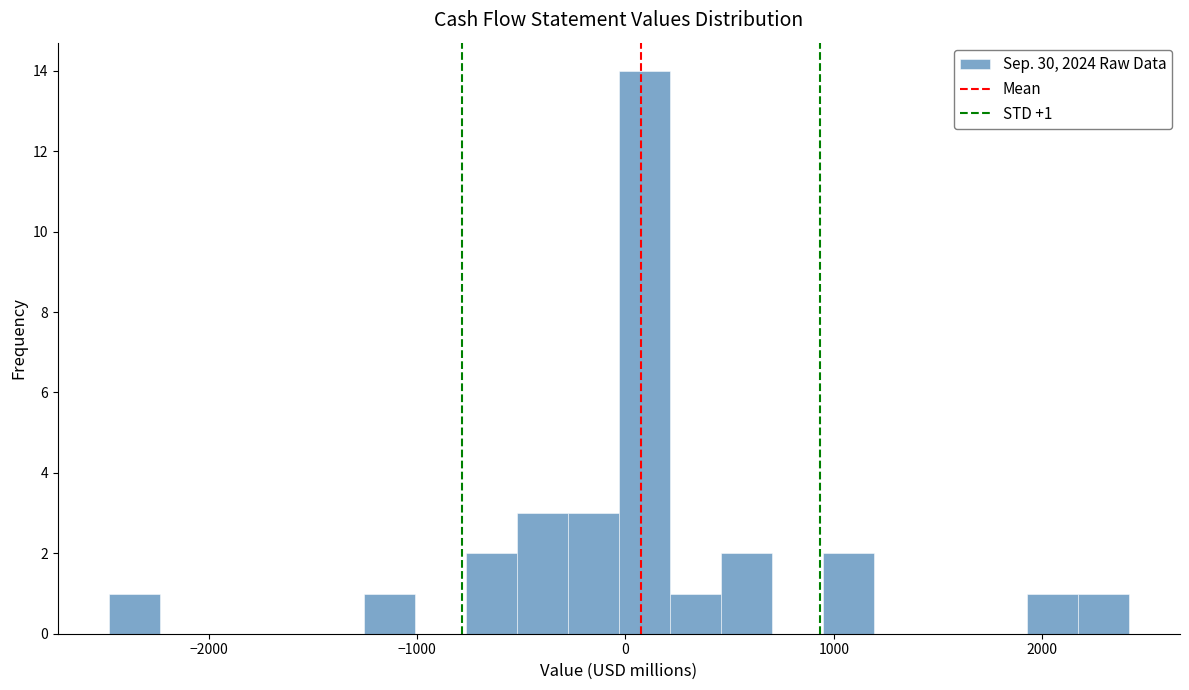

Read against the x-axis, roughly where is the centre of the tallest bar?

100